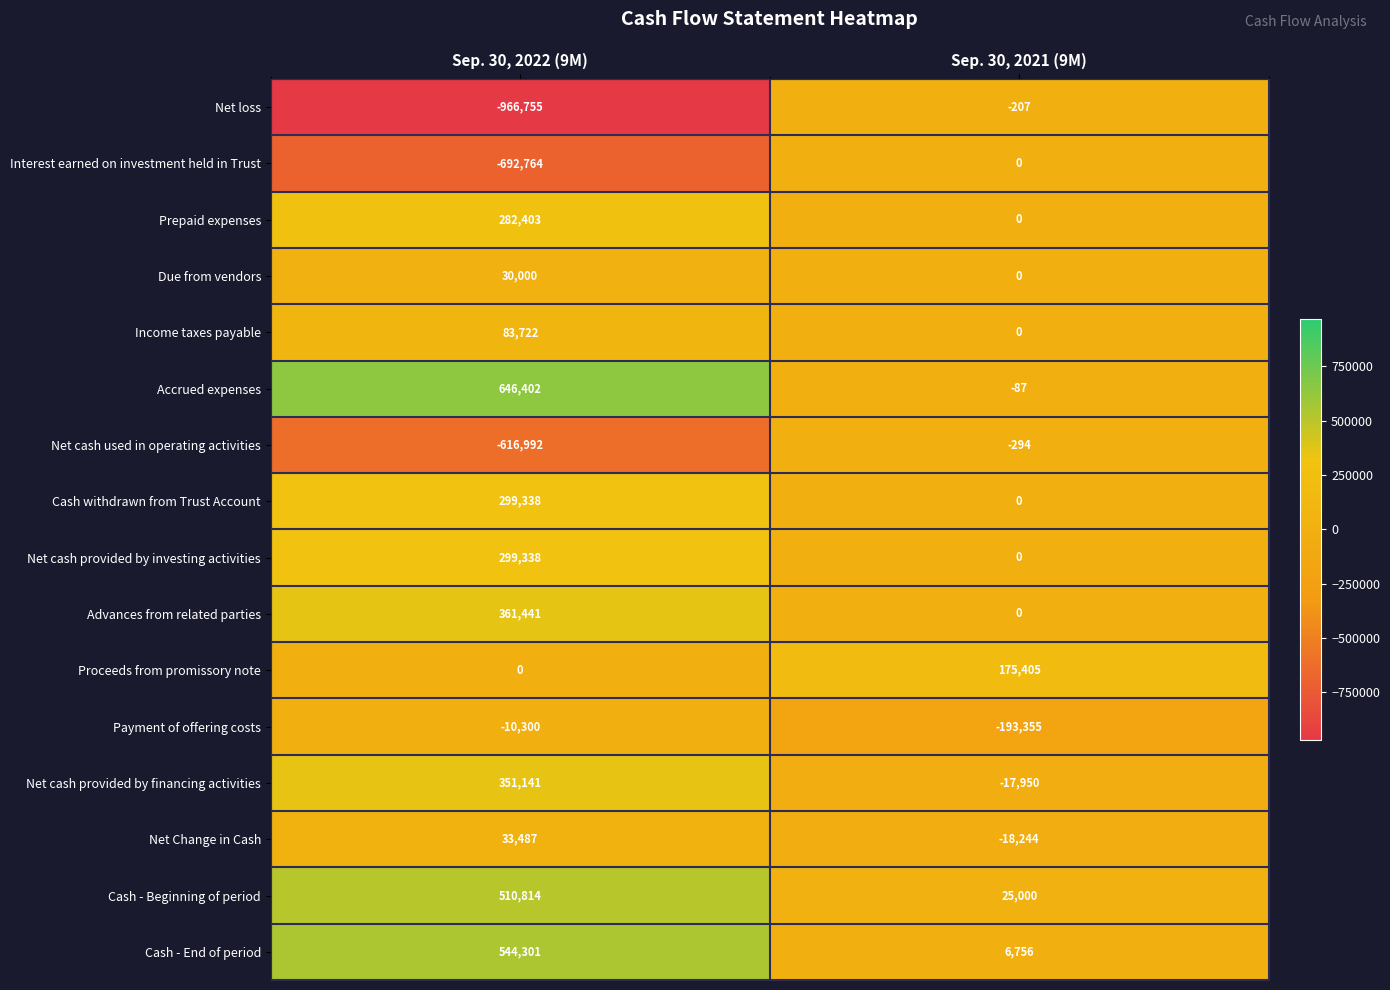

At which category is the sum across all series the highest?

Sep. 30, 2022 (9M)